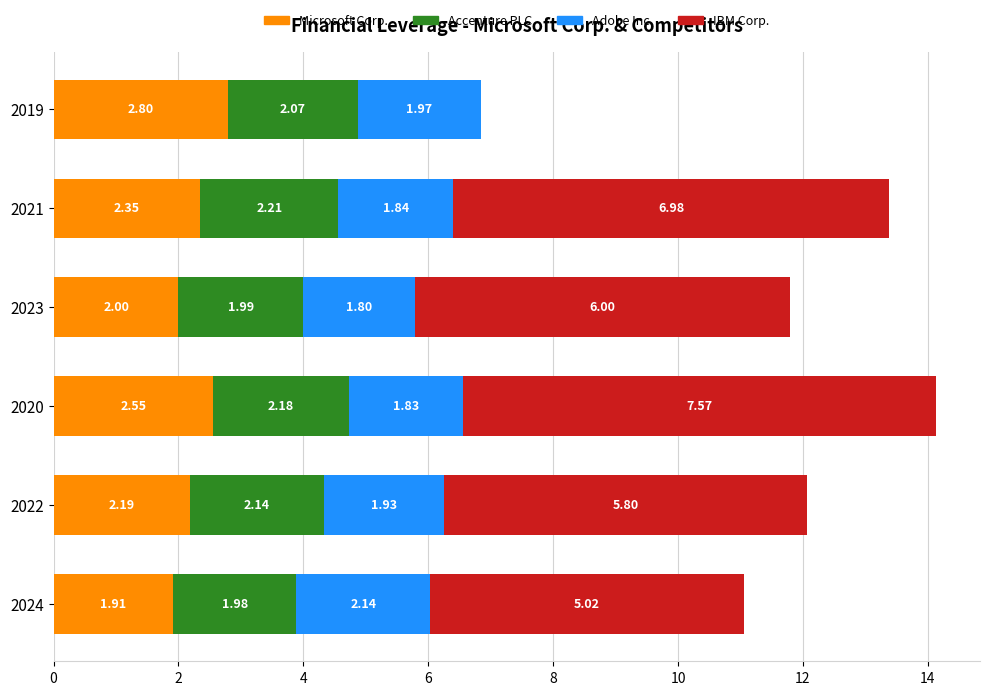

What is the sum of all Microsoft Corp. values?

13.8